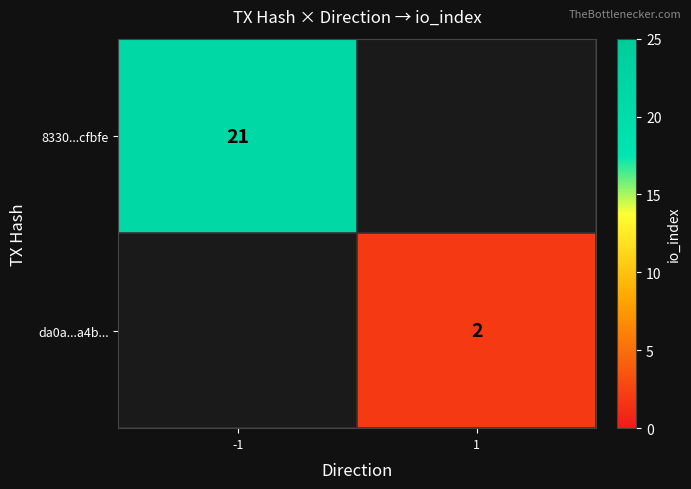

The 8330...cfbfe series shows 11.3 at -1. True or false?

False